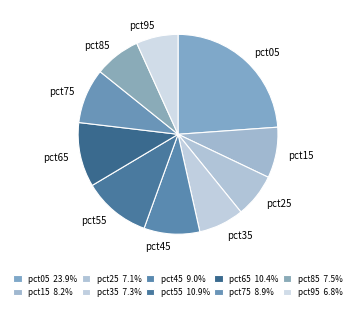

Does pct95 represent more than half of the total?

No